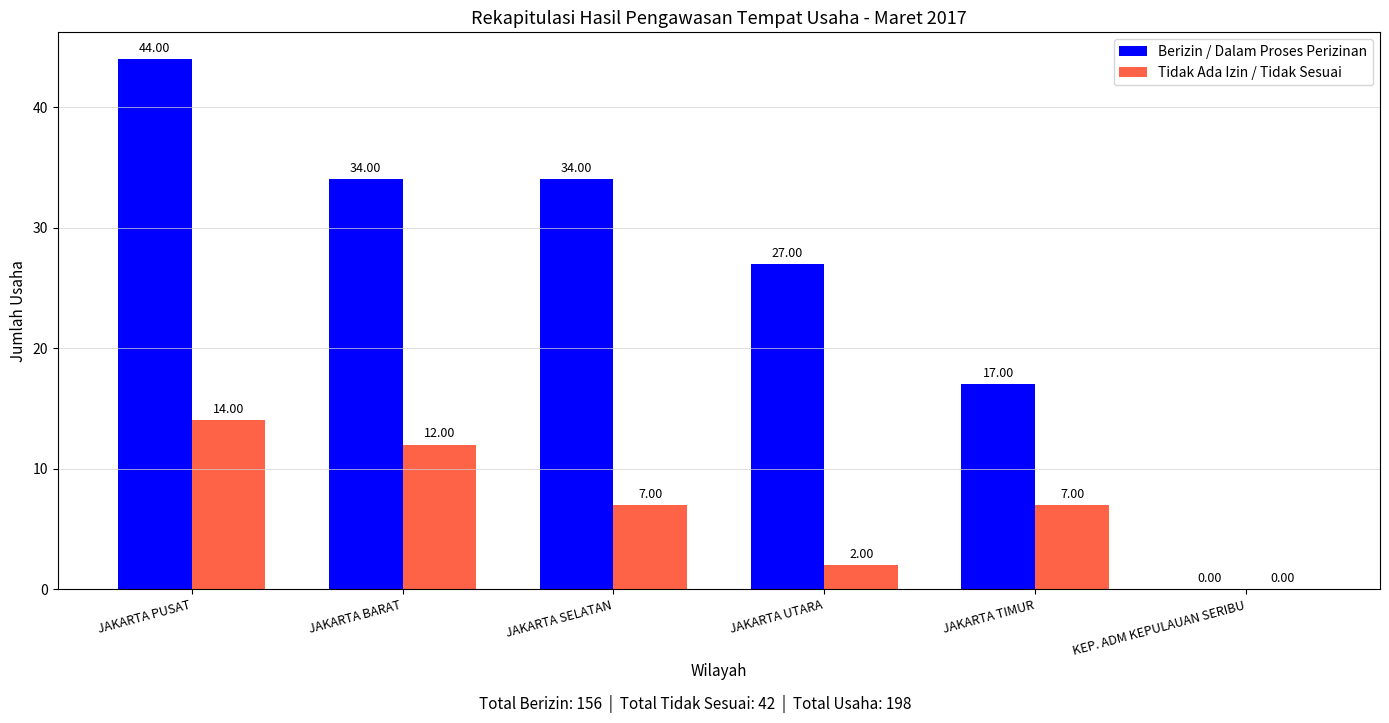

What is the difference between the Berizin / Dalam Proses Perizinan values at JAKARTA UTARA and JAKARTA BARAT?

7